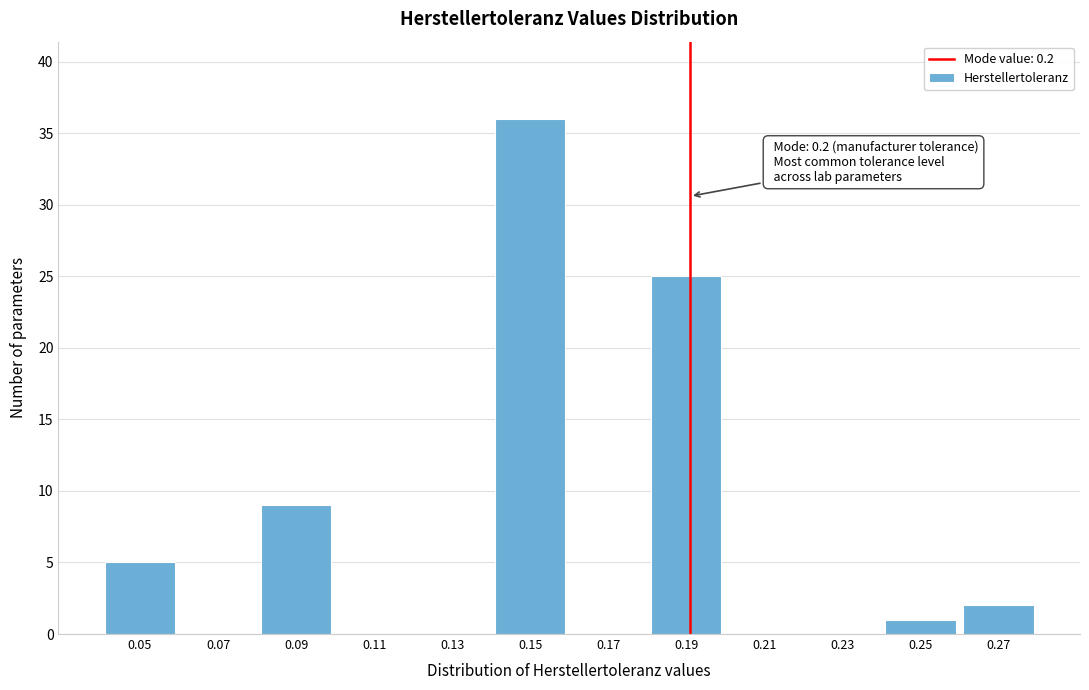

Reading right to left, list all the values displayed in this chart.

0.27=2	0.25=1	0.23=0	0.21=0	0.19=25	0.17=0	0.15=36	0.13=0	0.11=0	0.09=9	0.07=0	0.05=5